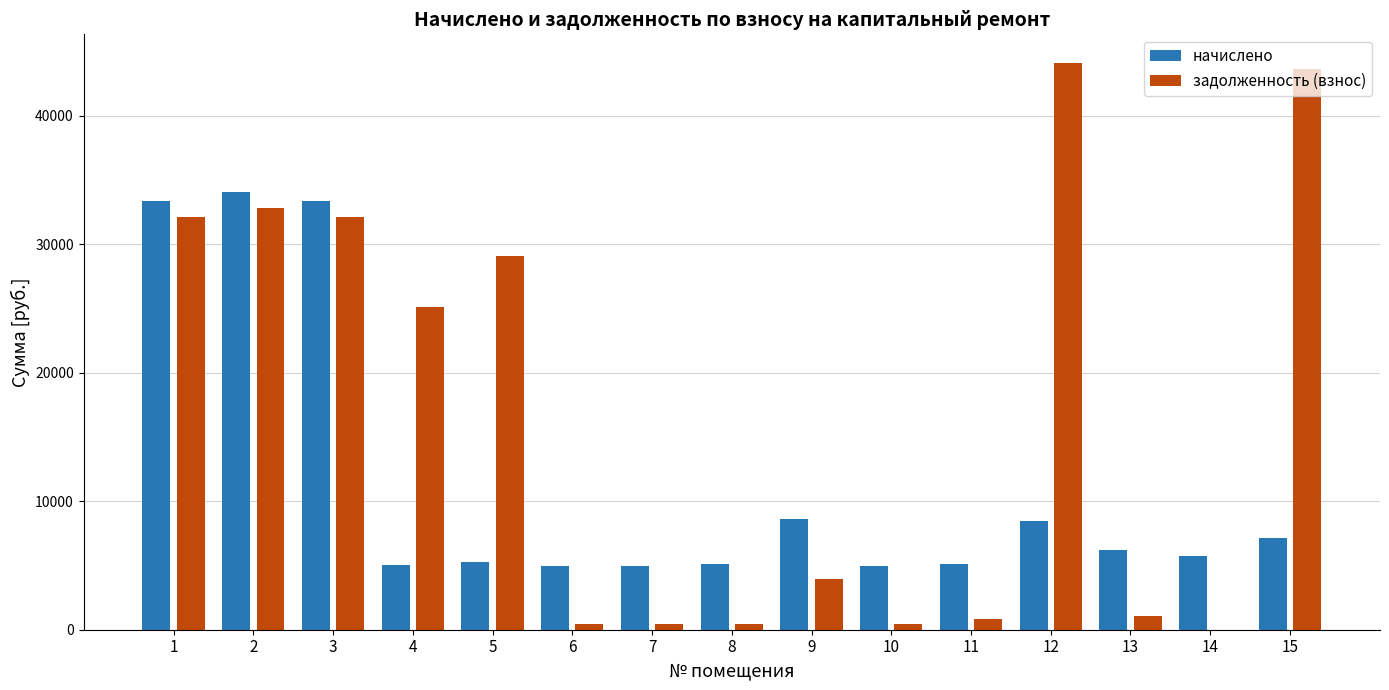

What are all the series names shown in the legend?

начислено, задолженность (взнос)